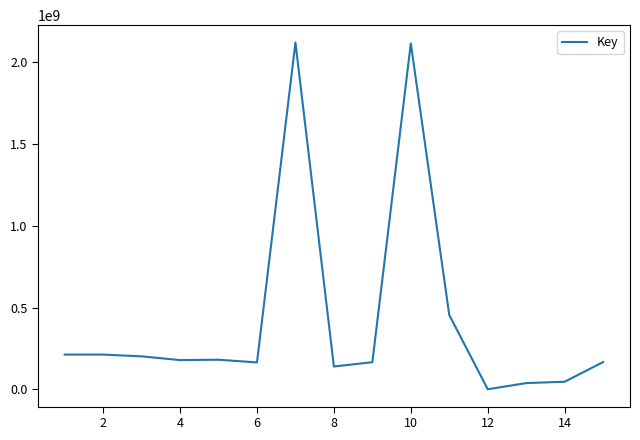

How many distinct data groups are displayed?

1